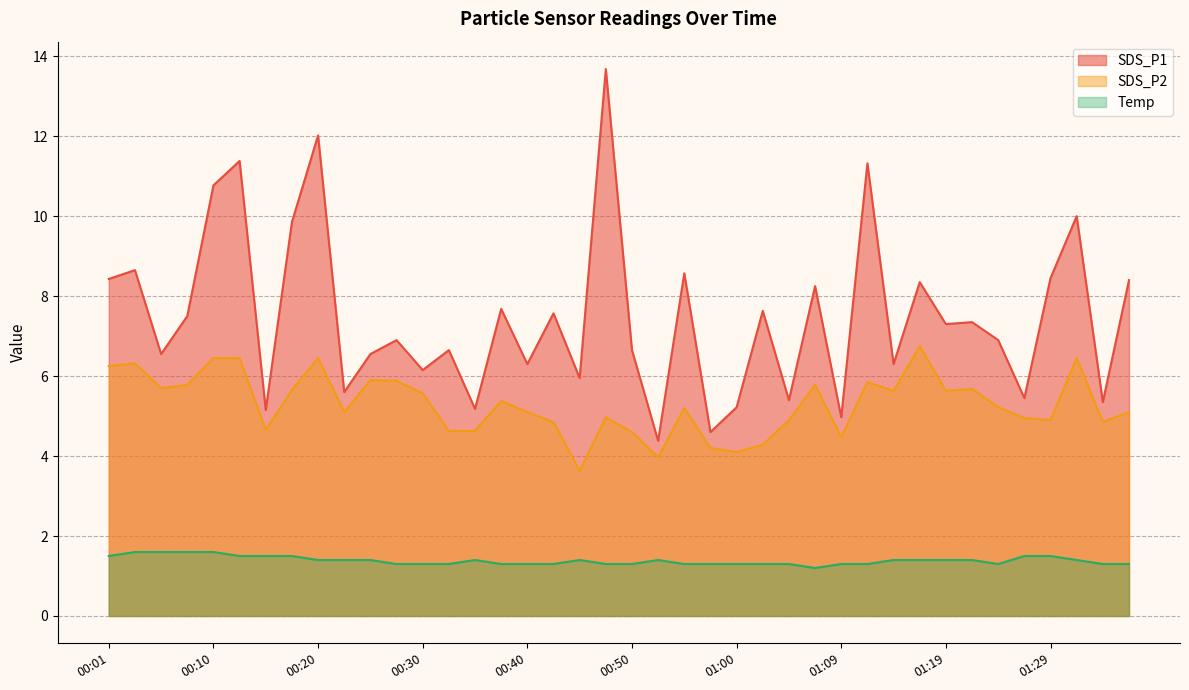

Does the chart have visible grid lines?

Yes